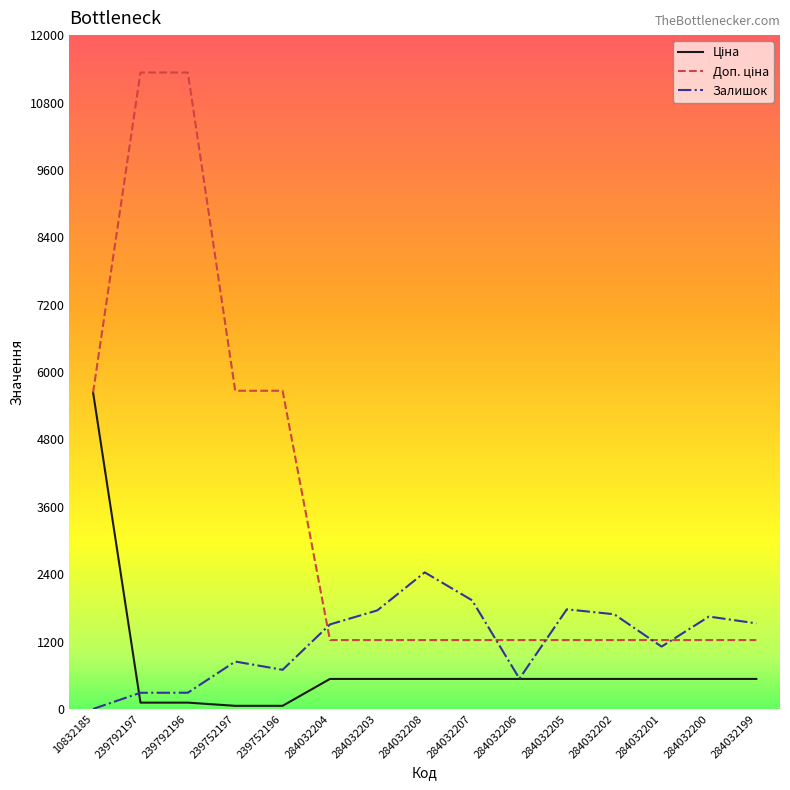

True or false: Залишок has a value of 645.8 at 284032202.

False